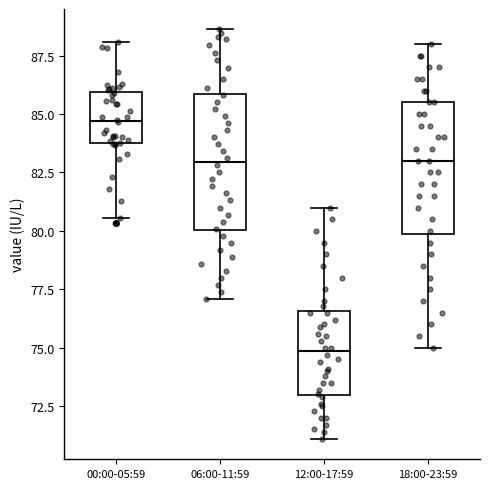

Which box has the lowest median line?

12:00-17:59